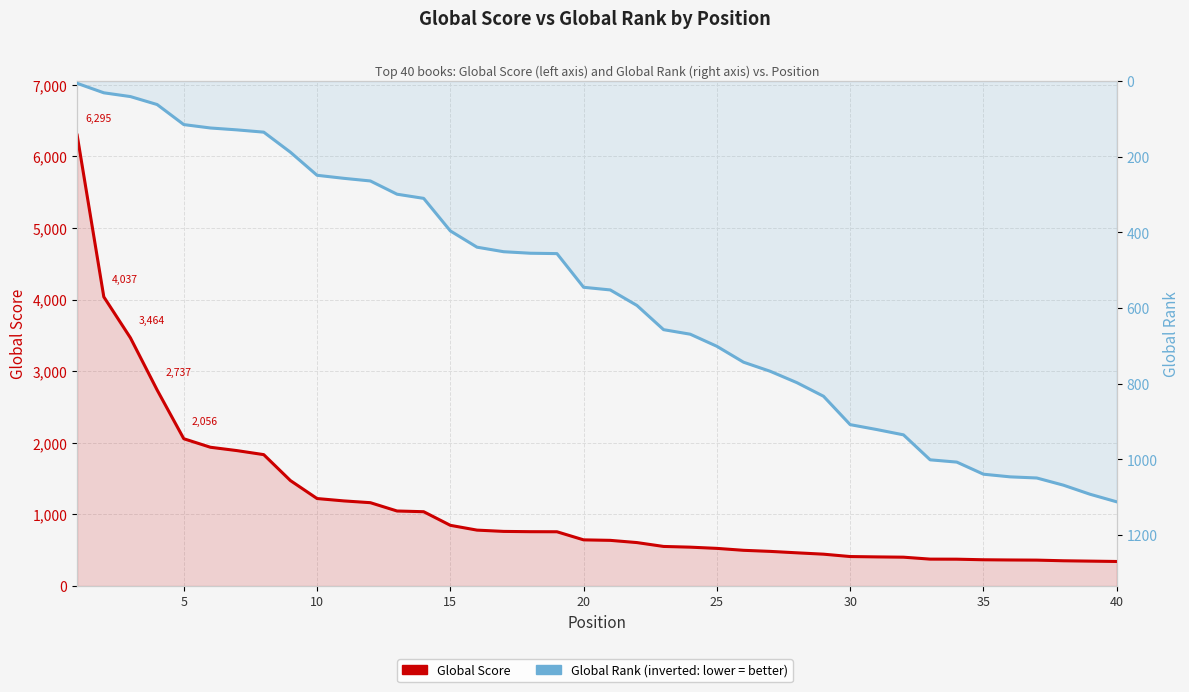

Does the chart display data point markers on the line(s)?

No